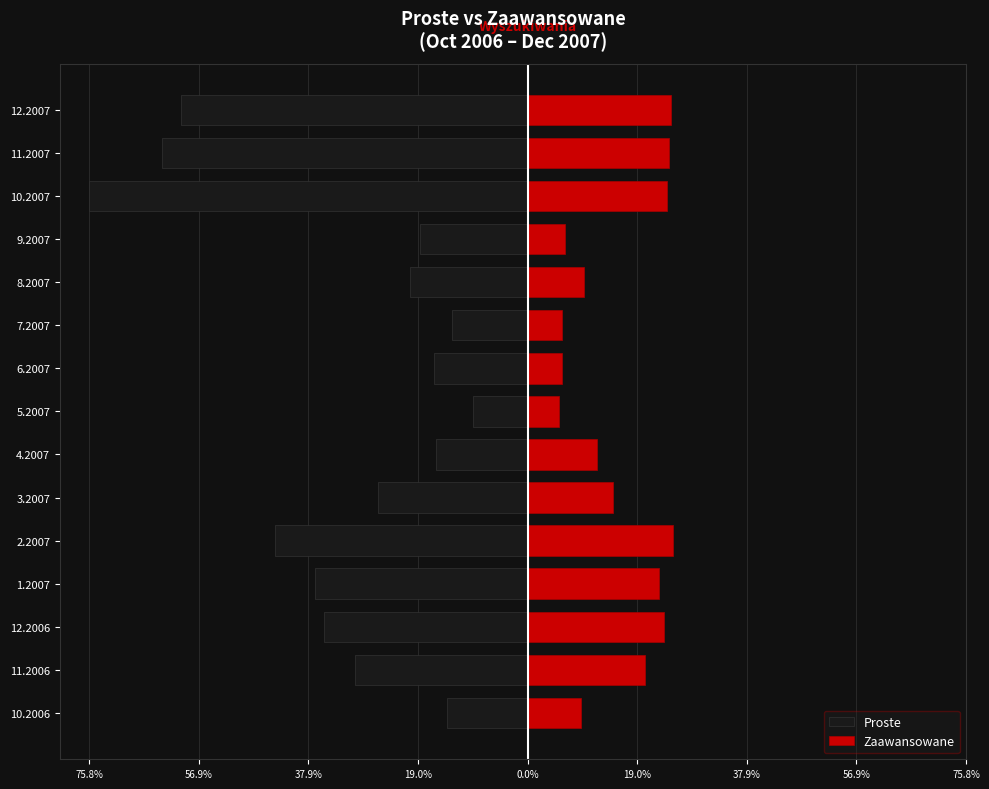

Rank the series at 9.2007 from highest to lowest value.

Zaawansowane, Proste